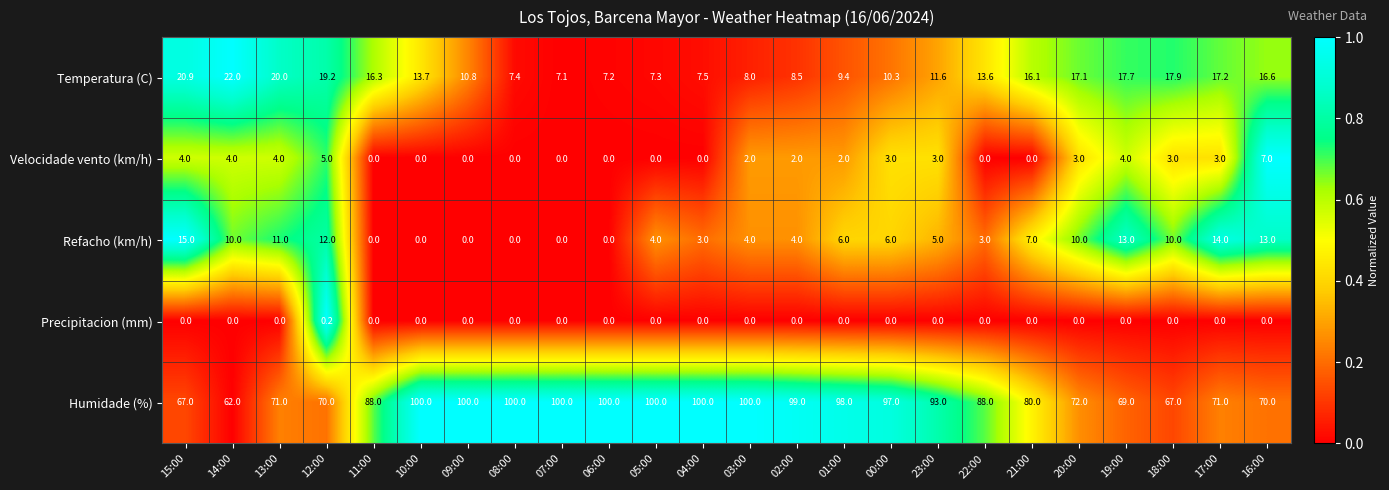

Is the value of Velocidade vento (km/h) at 03:00 greater than the value of Precipitacion (mm) at 23:00?

Yes